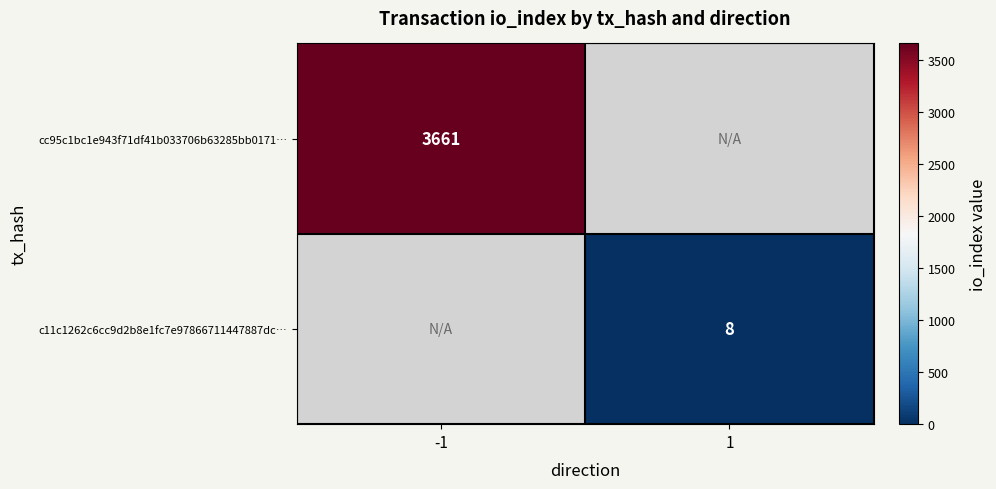

The value of cc95c1bc1e943f71df41b033706b63285bb0171… at -1 is 5979. True or false?

False